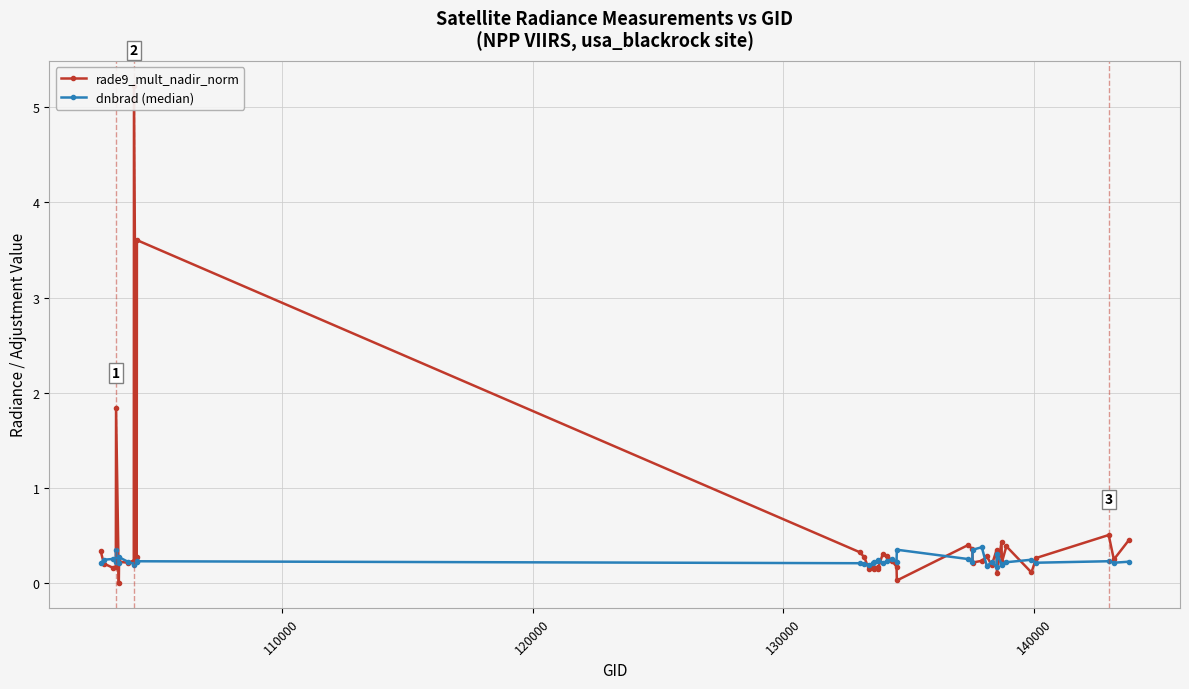

What is the maximum value for dnbrad (median)?

0.4